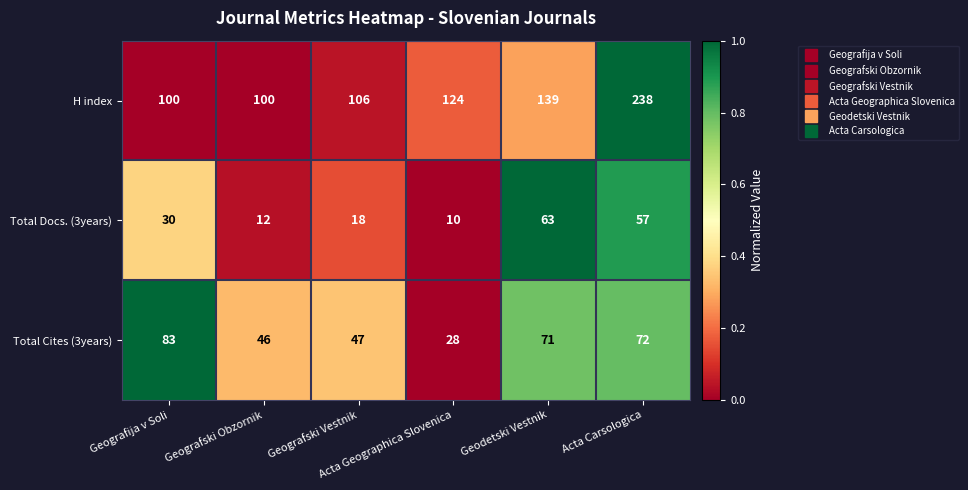

What is the maximum value shown in the chart?

238